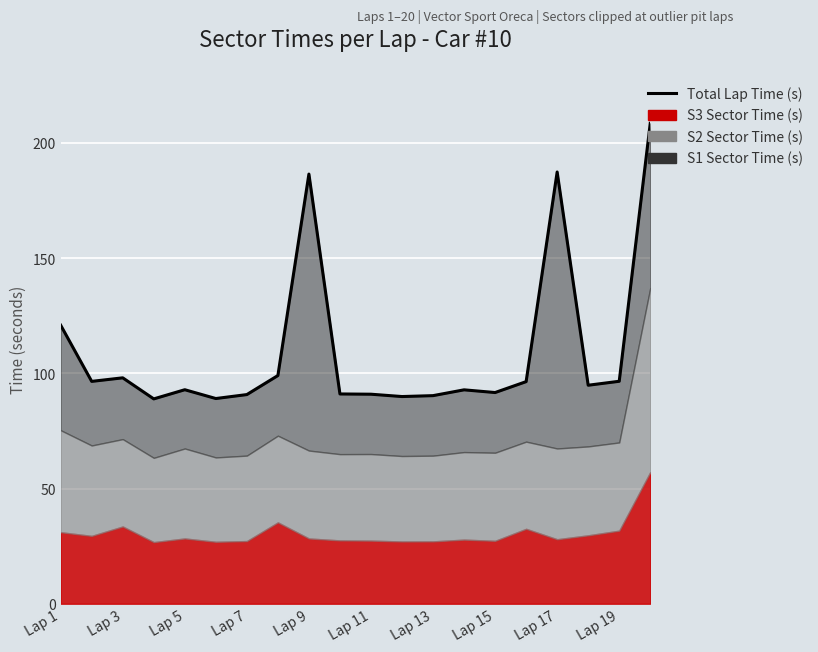

What is the smallest value displayed?

88.9